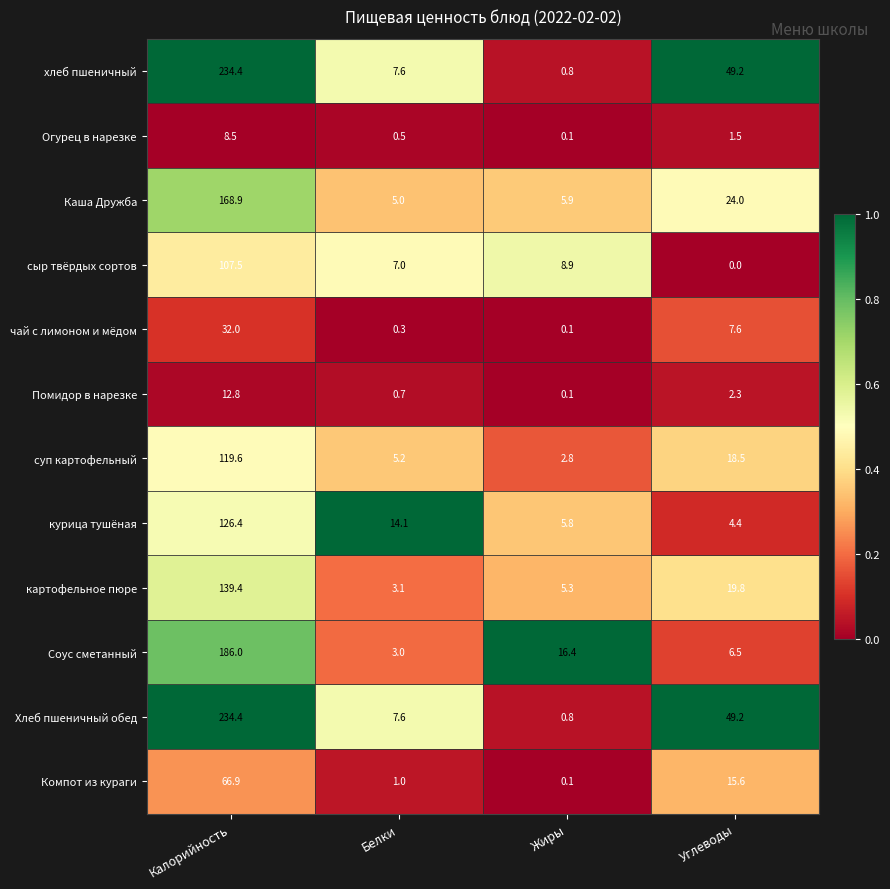

Rank the categories by Хлеб пшеничный обед value from highest to lowest.

Калорийность, Углеводы, Белки, Жиры